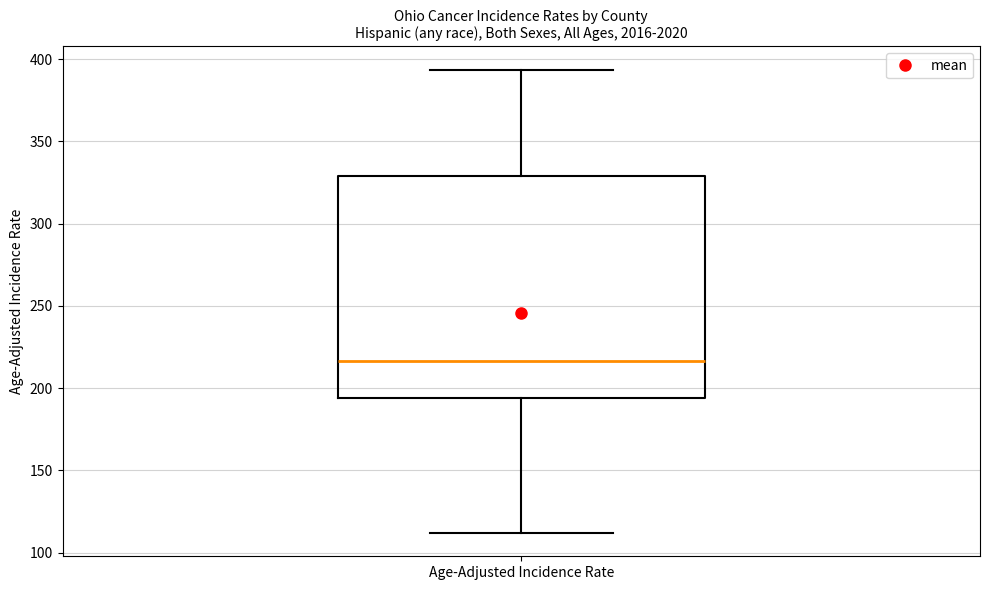

Where does the upper whisker of the box for Age-Adjusted Incidence Rate end on the y-axis? The values are not printed on the chart, so give them approximately, as read against the axis.

395